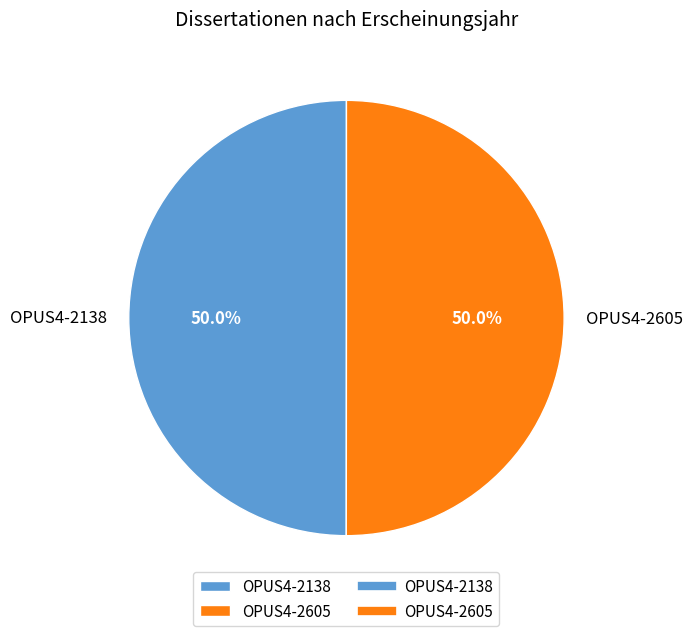

True or false: OPUS4-2138 accounts for 50% of the total.

True